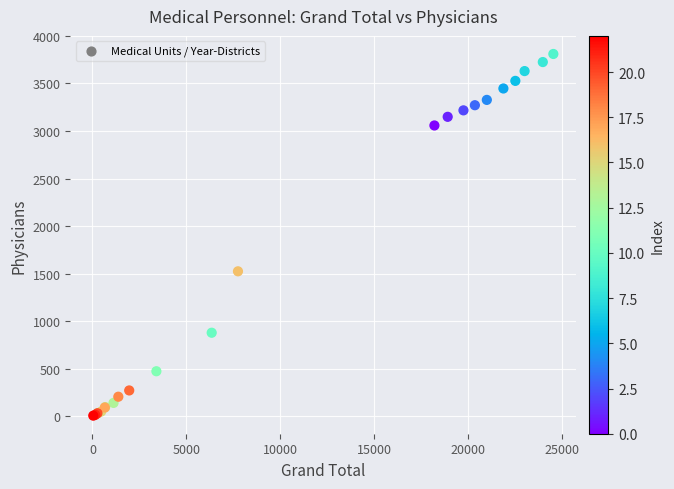

What Y value in the scatter plot is closest to 1908?

1524